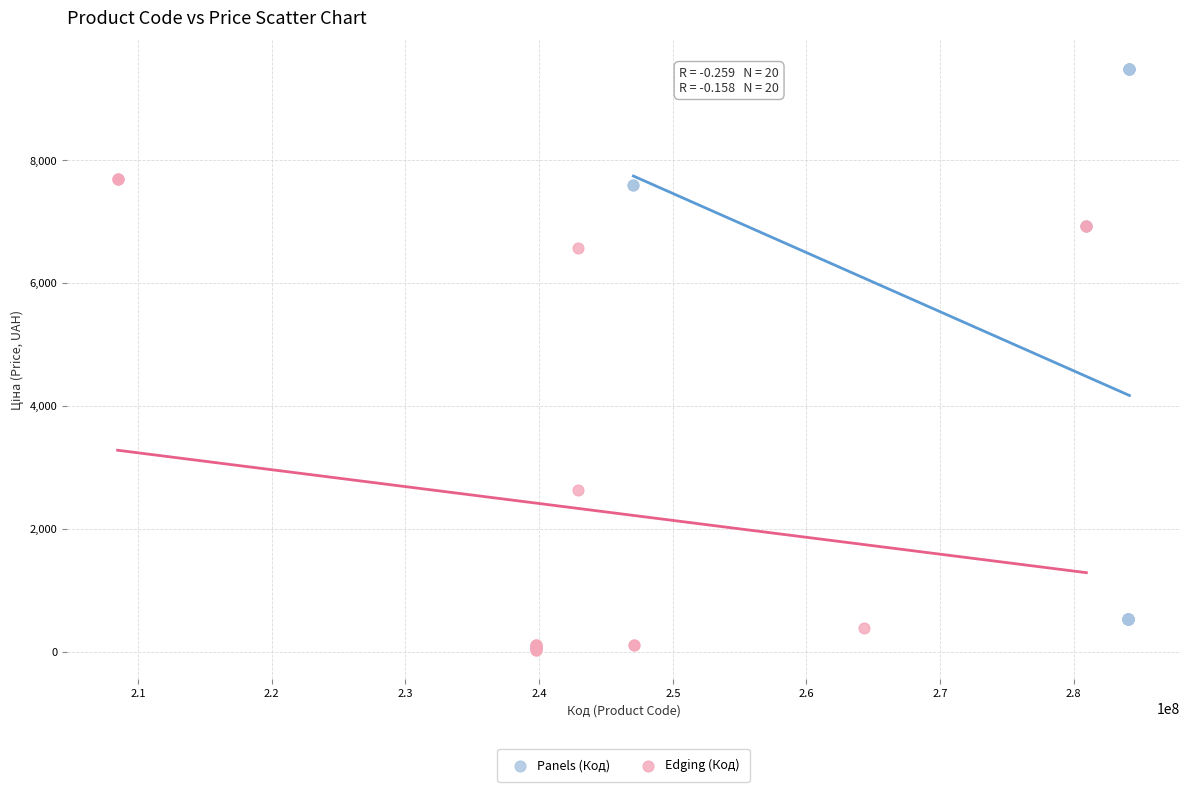

Which series reaches the maximum Y coordinate?

Panels (Код)